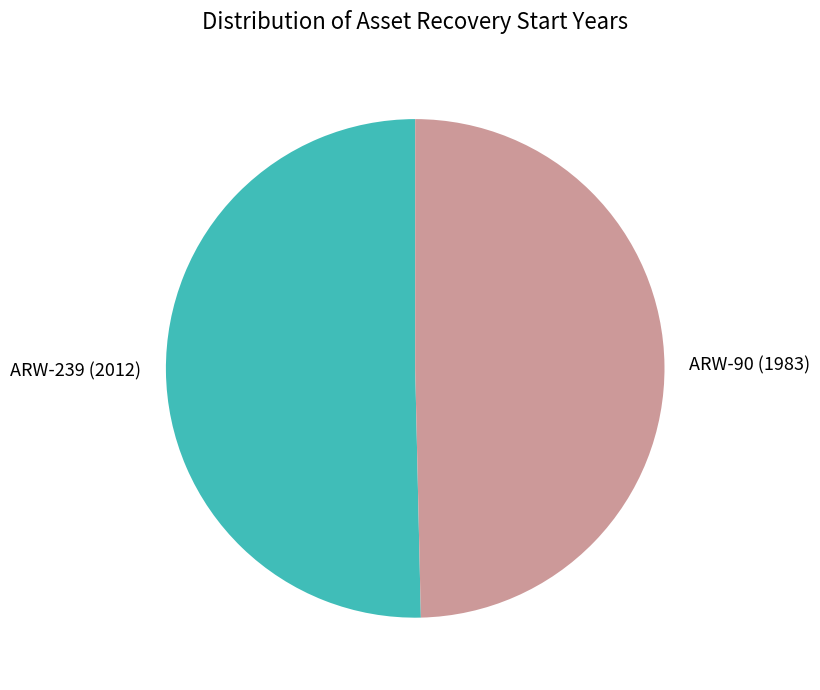

Is the sum of ARW-239 (2012) and ARW-90 (1983) greater than half?

Yes